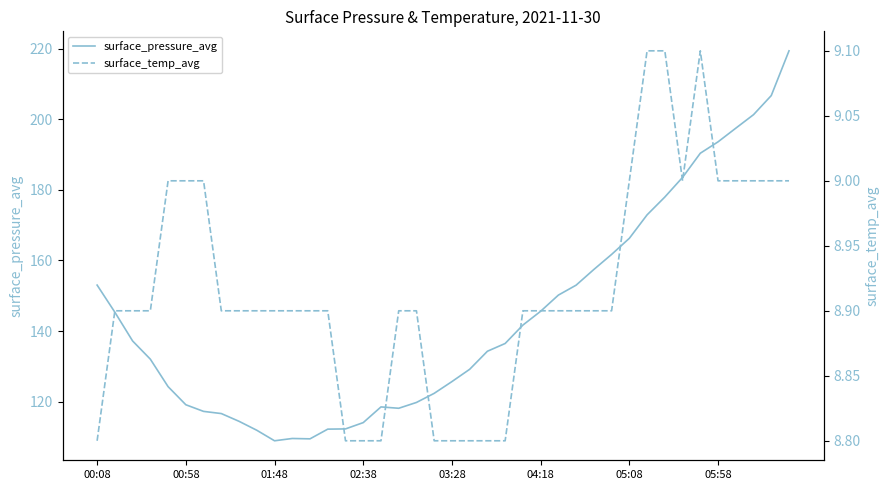

The value of surface_pressure_avg at 01:48 is 173.0. True or false?

False